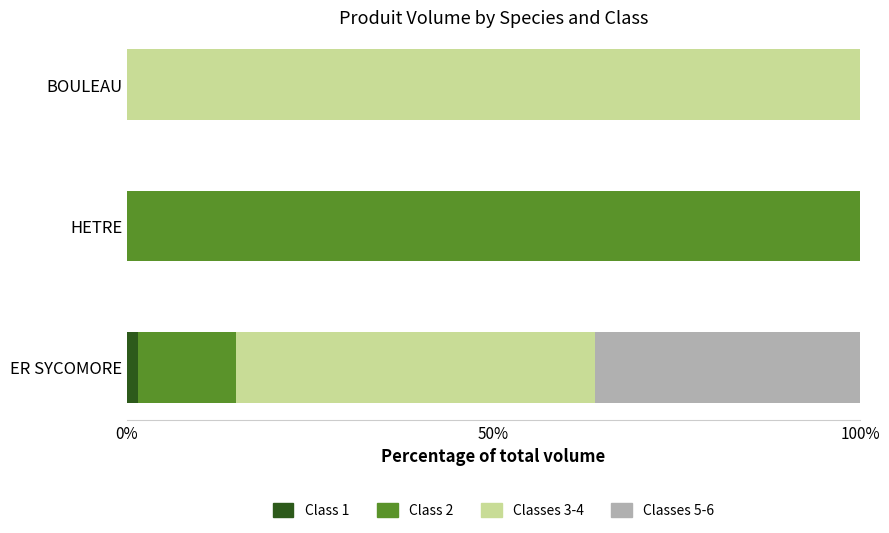

Is it true that Class 1 equals 0.0 at HETRE?

True